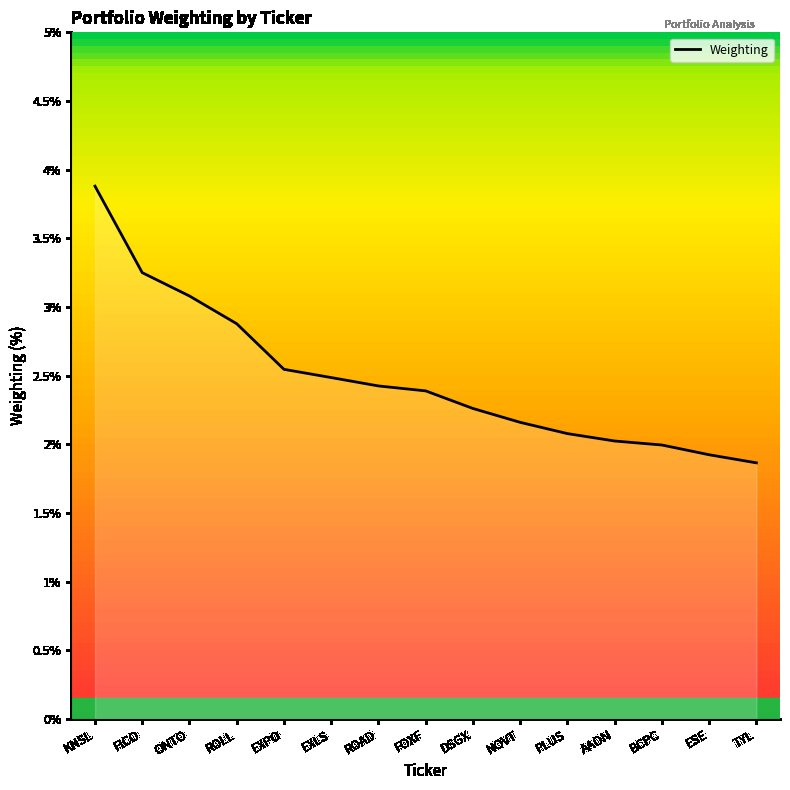

What is the difference between the second highest and minimum values?

1.4